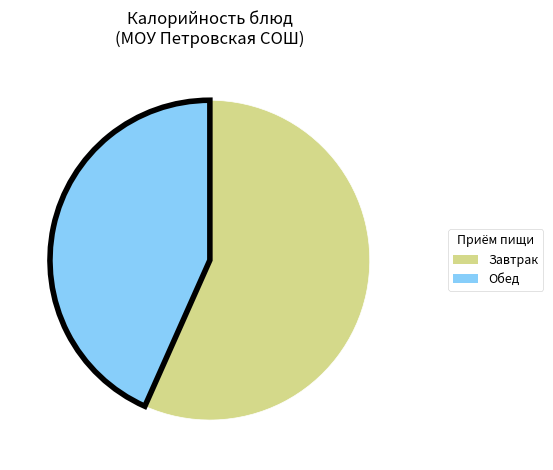

Is there a majority slice in this chart?

Yes